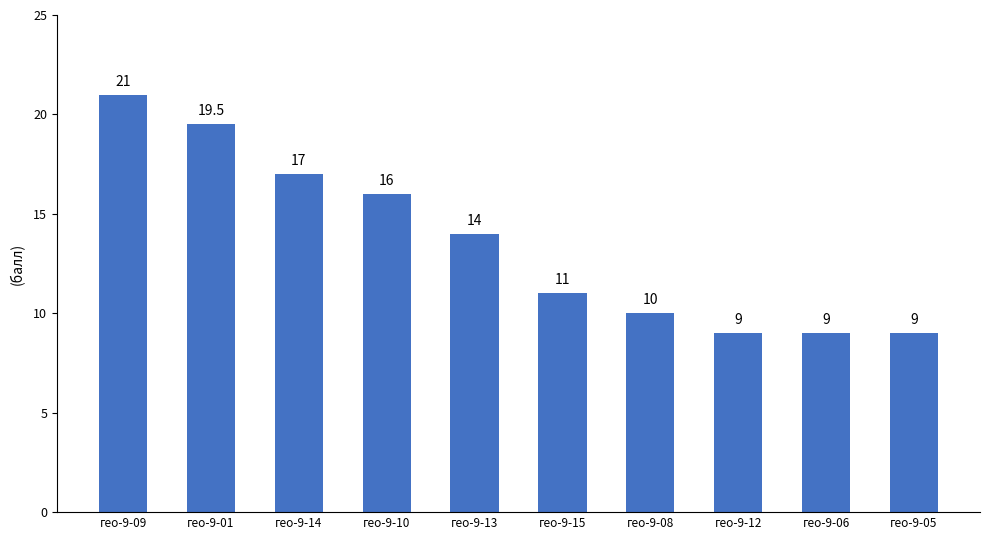

Reading left to right, transcribe all the data shown in this chart.

21.0	19.5	17.0	16.0	14.0	11.0	10.0	9.0	9.0	9.0